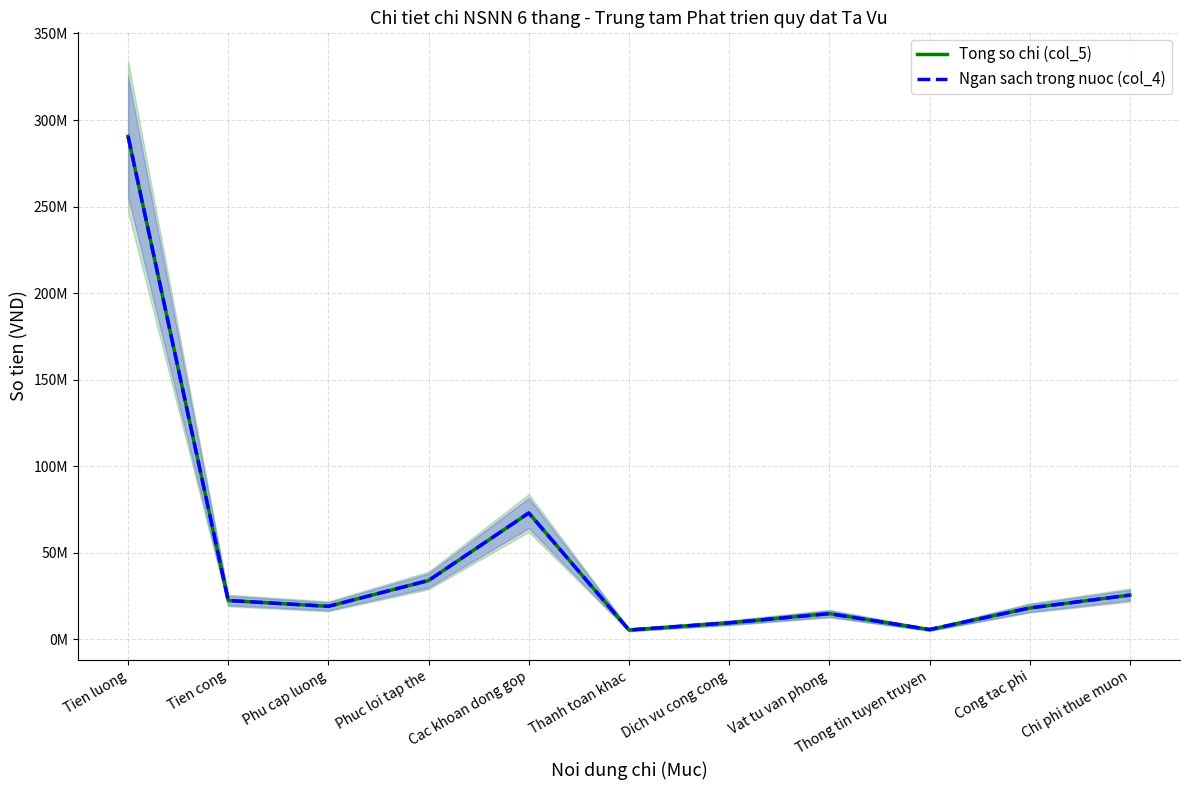

What is the value of the Tong so chi (col_5) point at the 11th from the left?

25550000